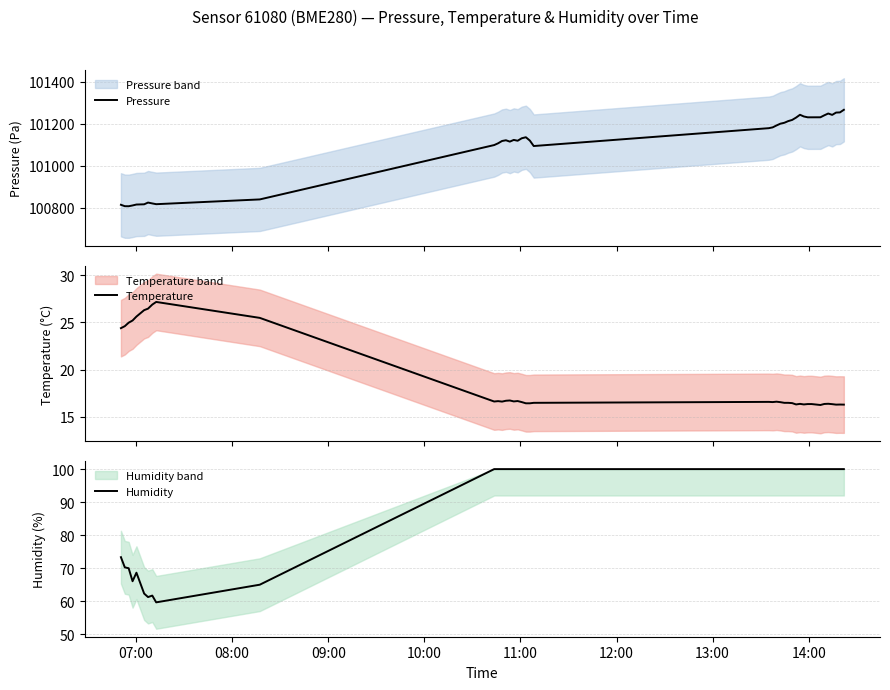

What is the lowest value of the Pressure series?

100808.1